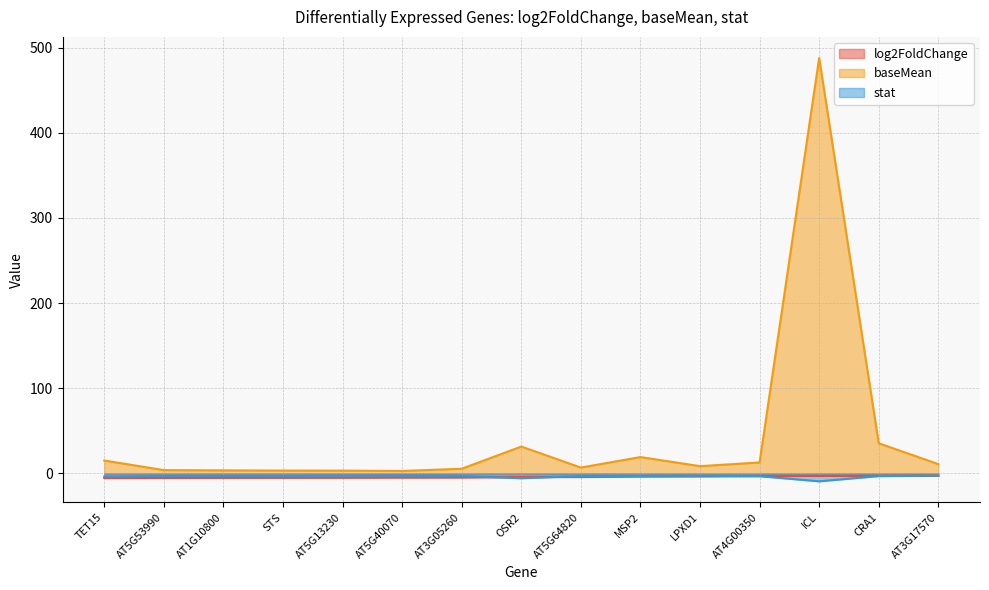

Reading left to right, what are all the values shown in this chart?

log2FoldChange: -5.5	-5.3	-5.2	-5.1	-5.1	-4.9	-4.8	-4.3	-4.3	-3.7	-3.5	-3.1	-3.0	-2.9	-2.8
baseMean: 15.1	3.8	3.5	3.3	3.2	2.8	5.4	31.5	6.8	19.1	8.5	12.8	487.7	35.4	10.9
stat: -3.8	-3.0	-2.9	-2.9	-2.7	-2.6	-2.9	-5.7	-3.0	-3.1	-2.8	-3.3	-9.3	-3.2	-2.7